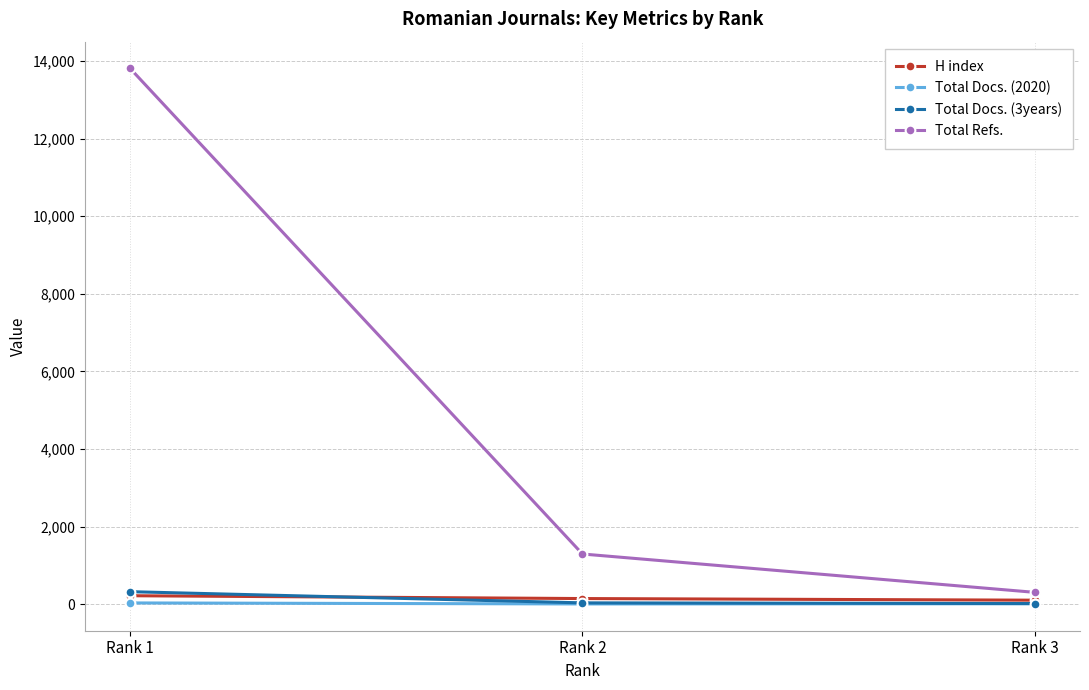

Count the Total Docs. (2020) values in the range 4 to 30.

3